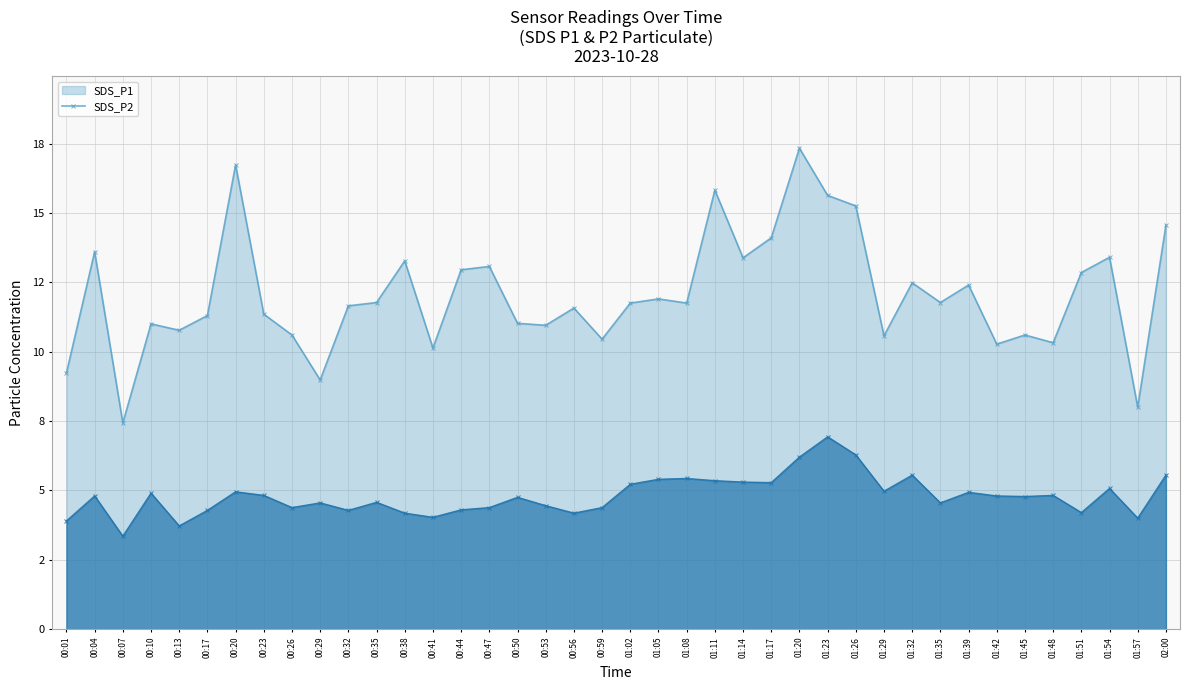

True or false: SDS_P1 and SDS_P2 cross at least once.

False